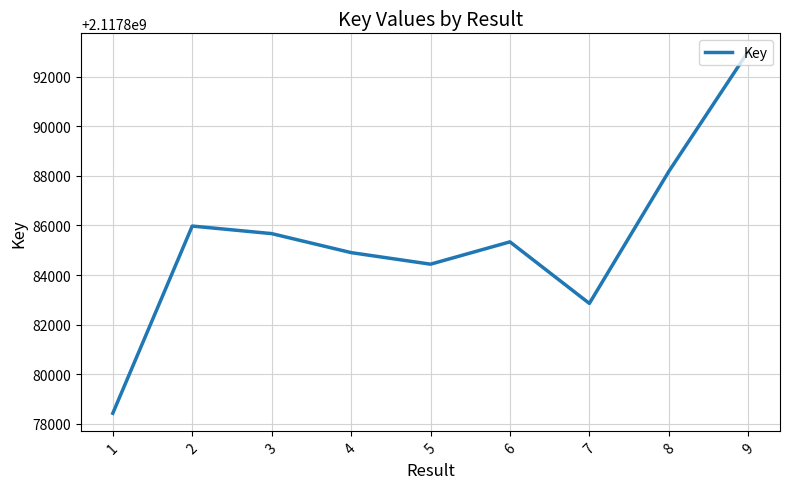

Reading right to left, extract all data points from this chart.

2117893027	2117888181	2117882854	2117885339	2117884438	2117884905	2117885672	2117885977	2117878420